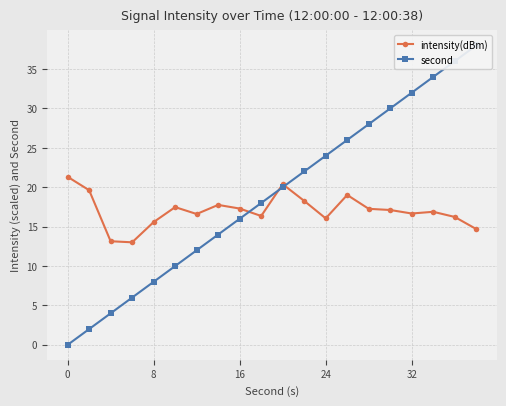

What is the difference between the second highest and second lowest values in the intensity(dBm) series?

7.2